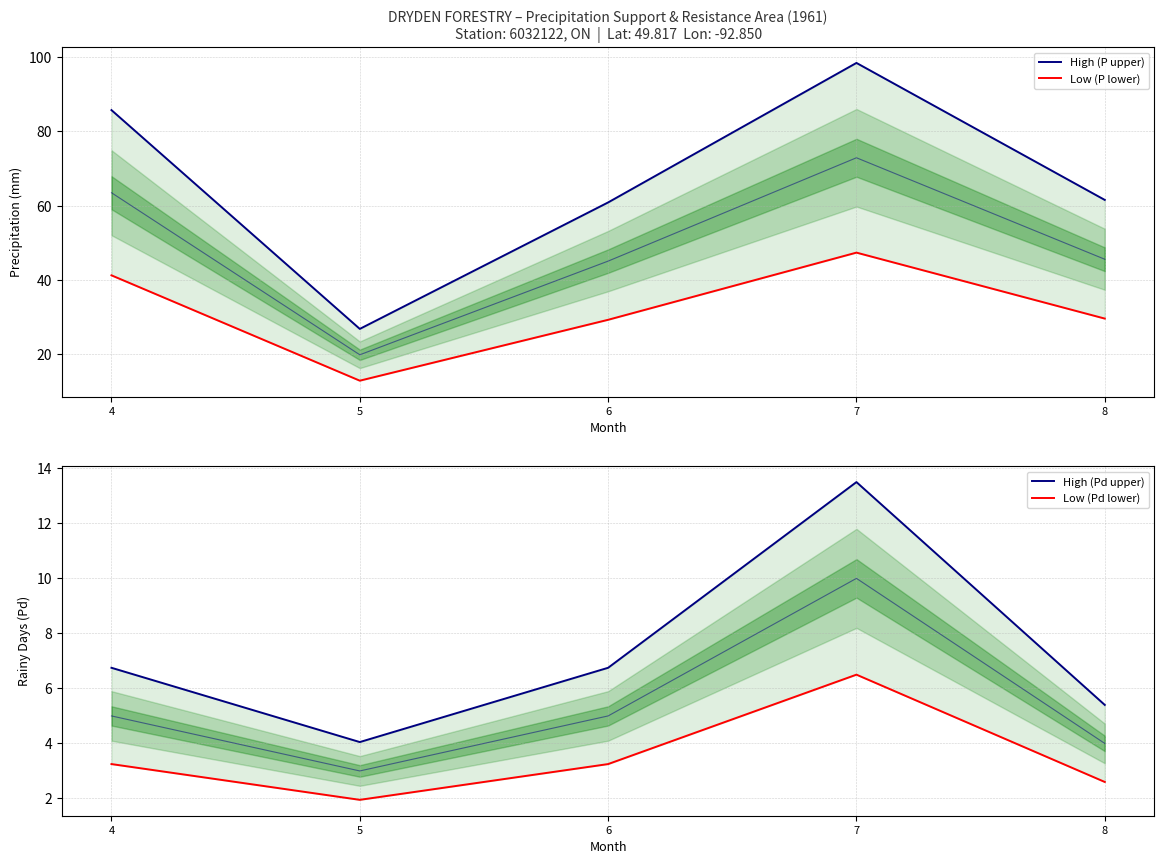

Is it true that High (P upper) equals 146.7 at 4?

False